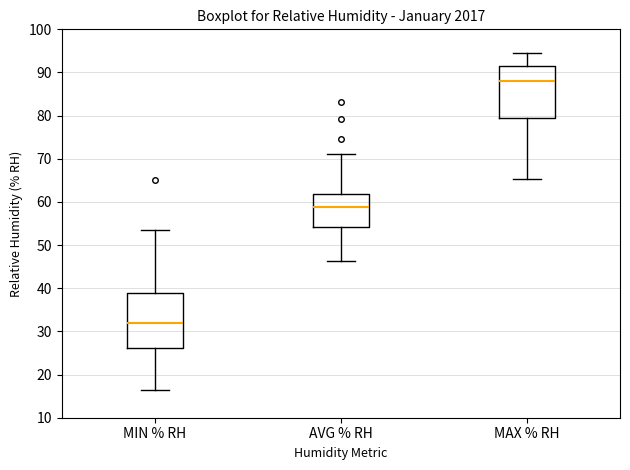

Which box has the lowest median line?

MIN % RH